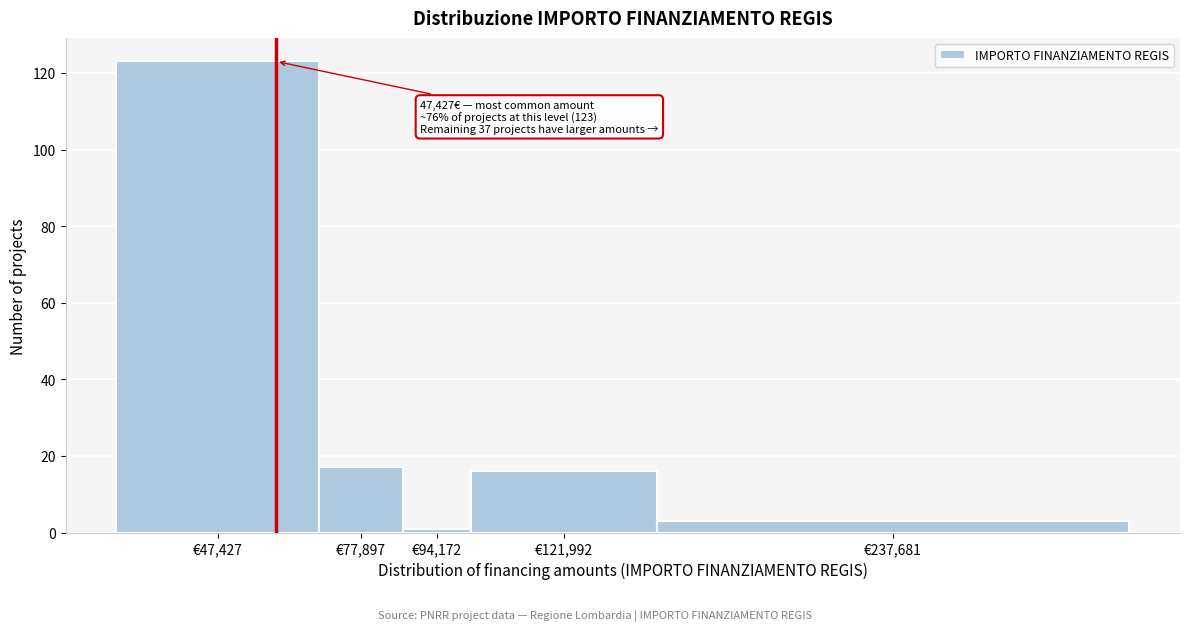

Reading right to left, transcribe all the data shown in this chart.

€237,681=3	€121,992=16	€94,172=1	€77,897=17	€47,427=123